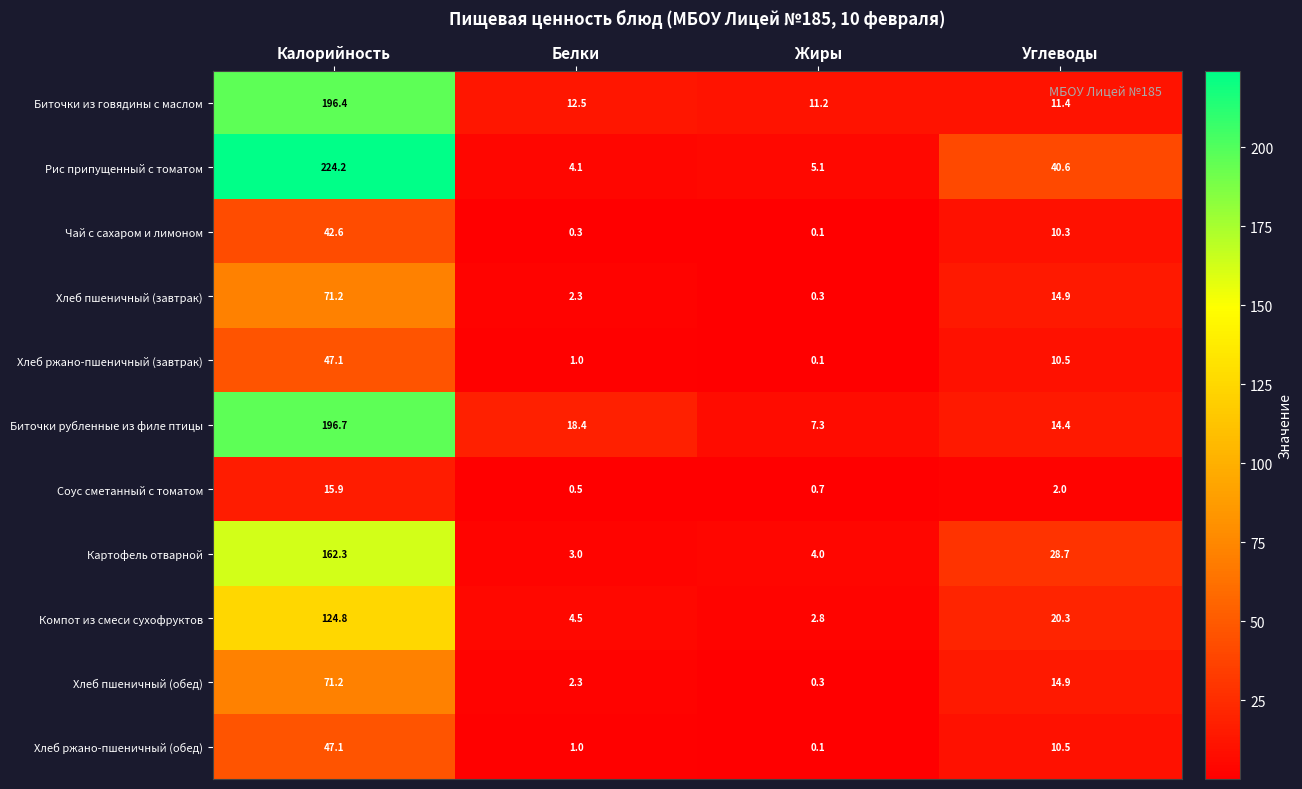

Which series has the largest total across all categories?

Рис припущенный с томатом